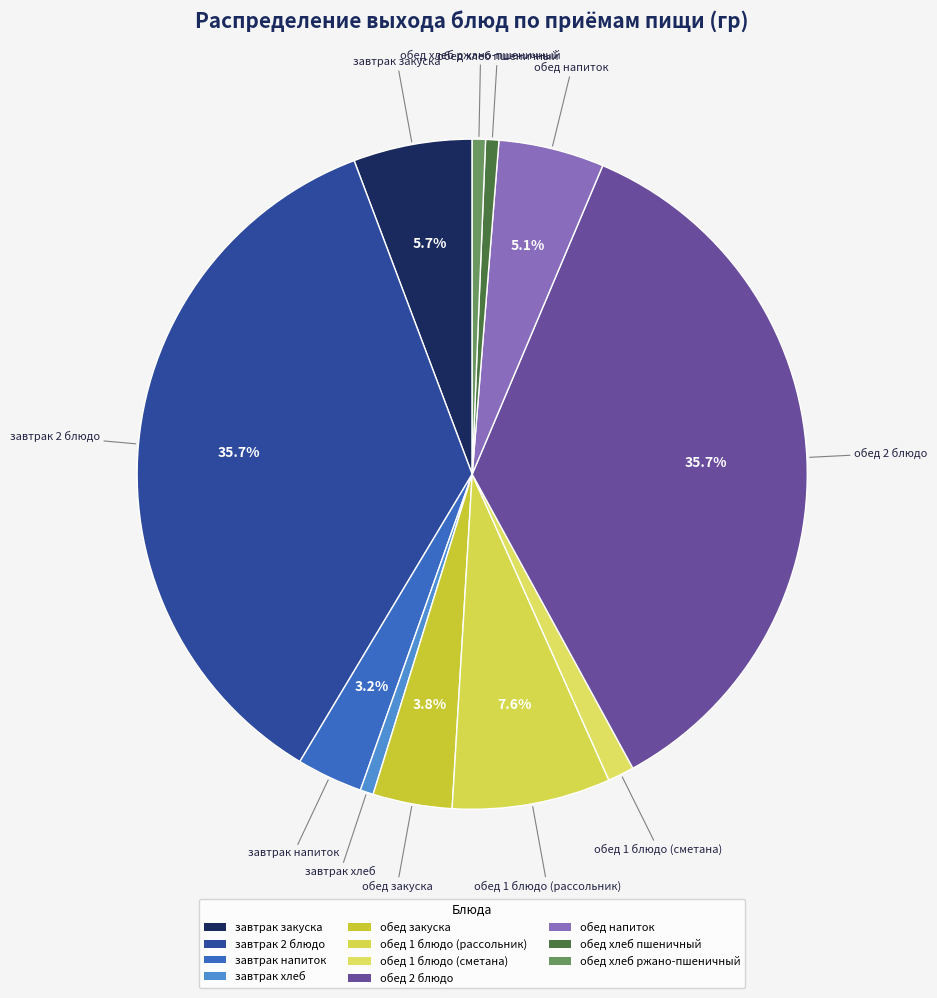

Does any single category account for the majority?

No